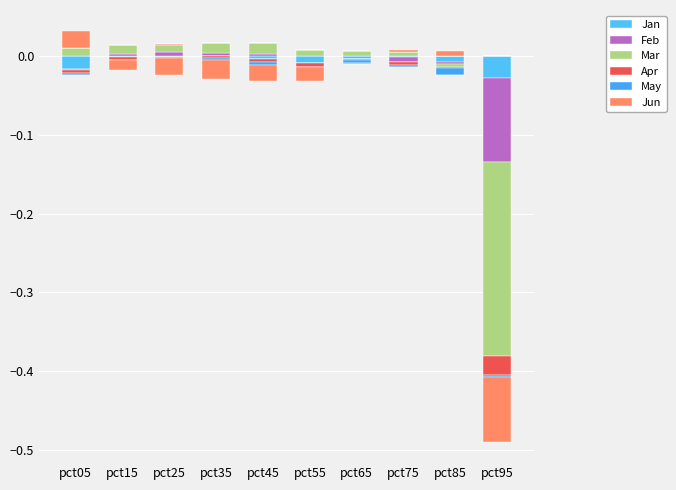

How many data points does each series have?

10